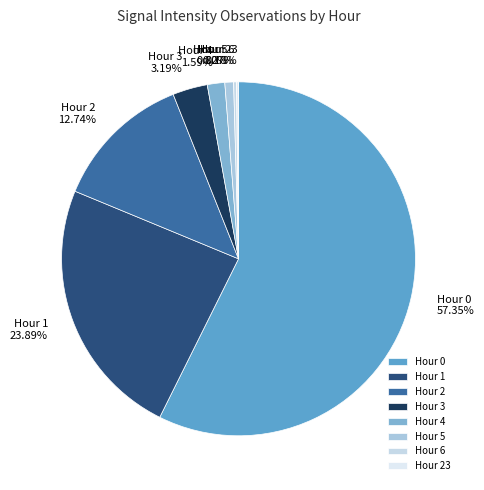

Do Hour 4 and Hour 1 together represent more than half of the pie?

No